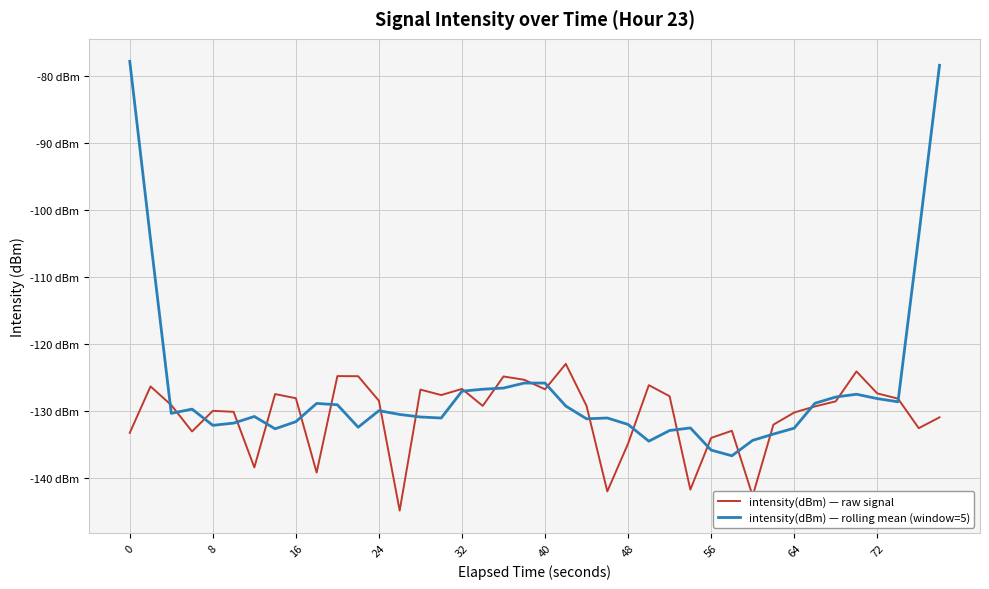

True or false: intensity(dBm) — rolling mean (window=5) and intensity(dBm) — raw signal intersect in this chart.

True